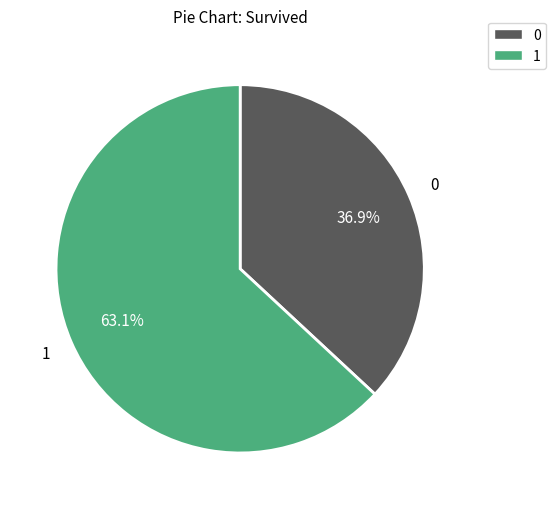

What is the smallest slice in the pie chart?

0